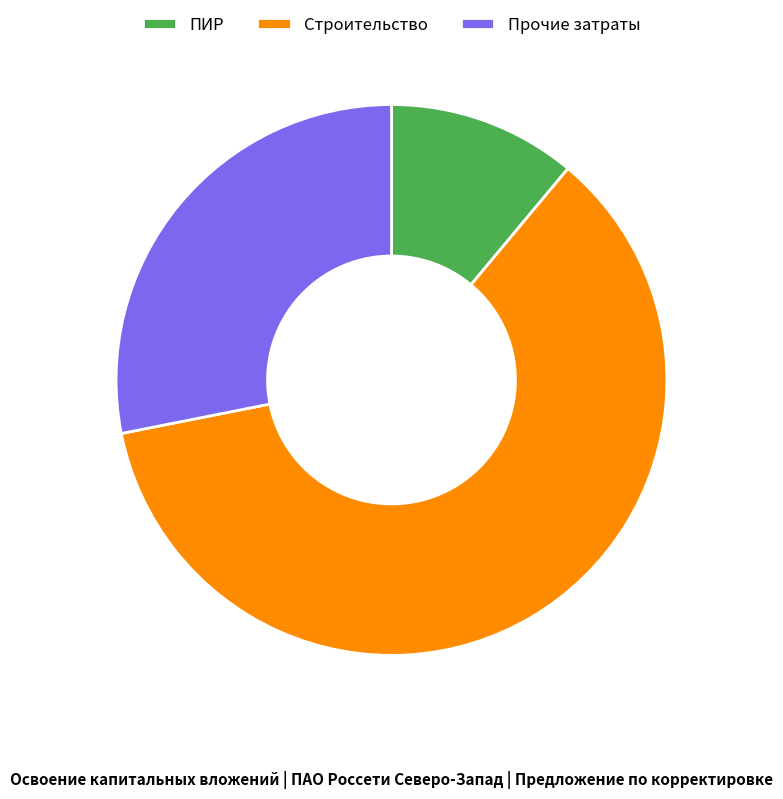

Which category accounts for the majority?

Строительство